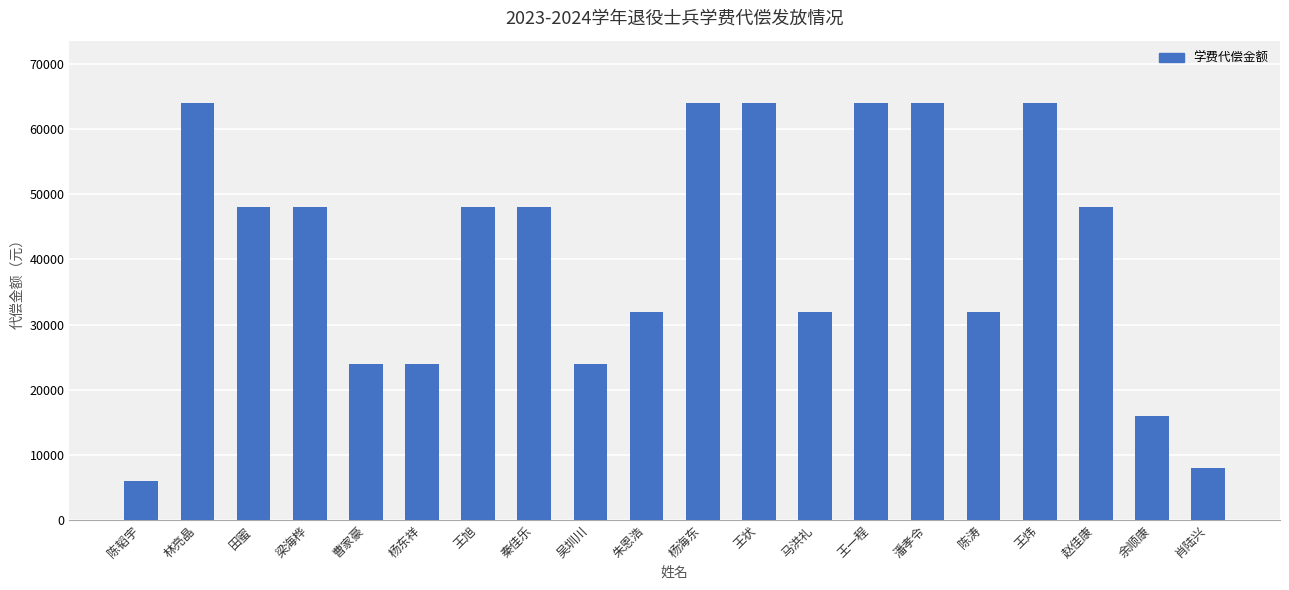

What is the change in value from 曹家豪 to 陈涛?

+8000